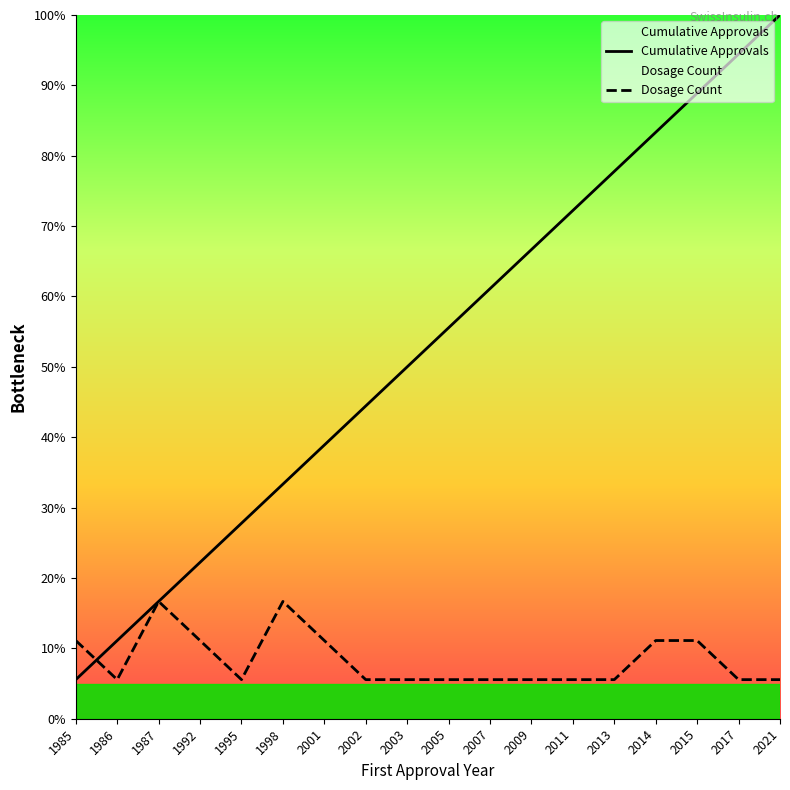

Is it true that Cumulative Approvals equals 44.4 at 2002?

True